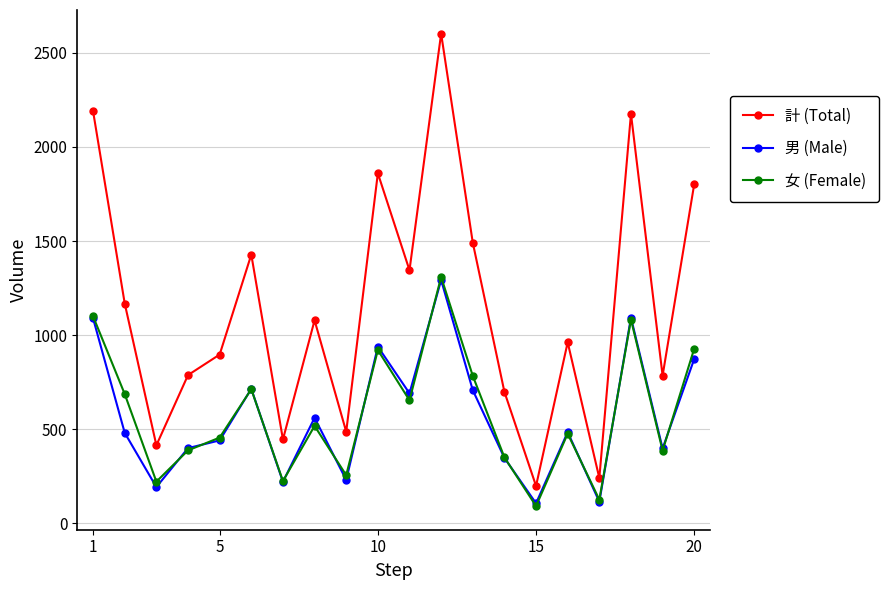

Which series has the largest total across all categories?

計 (Total)